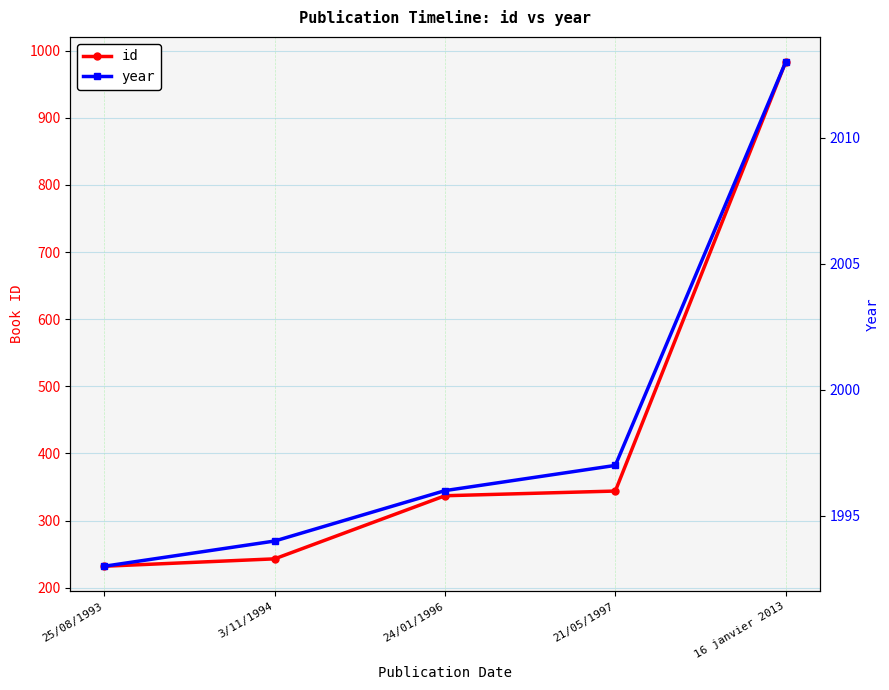

Reading right to left, transcribe all the data shown in this chart.

id: 16 janvier 2013=983	21/05/1997=344	24/01/1996=337	3/11/1994=243	25/08/1993=232
year: 16 janvier 2013=2013	21/05/1997=1997	24/01/1996=1996	3/11/1994=1994	25/08/1993=1993